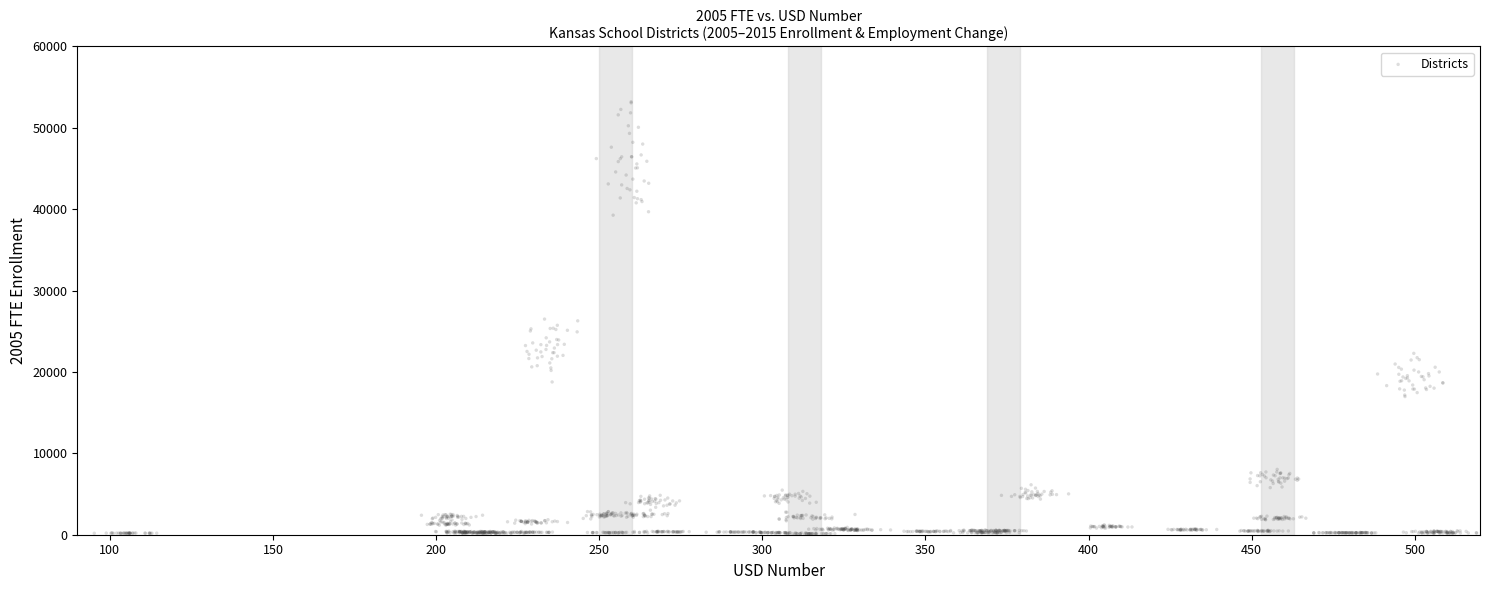

What is the range of Y values (max minus min)?

53091.0